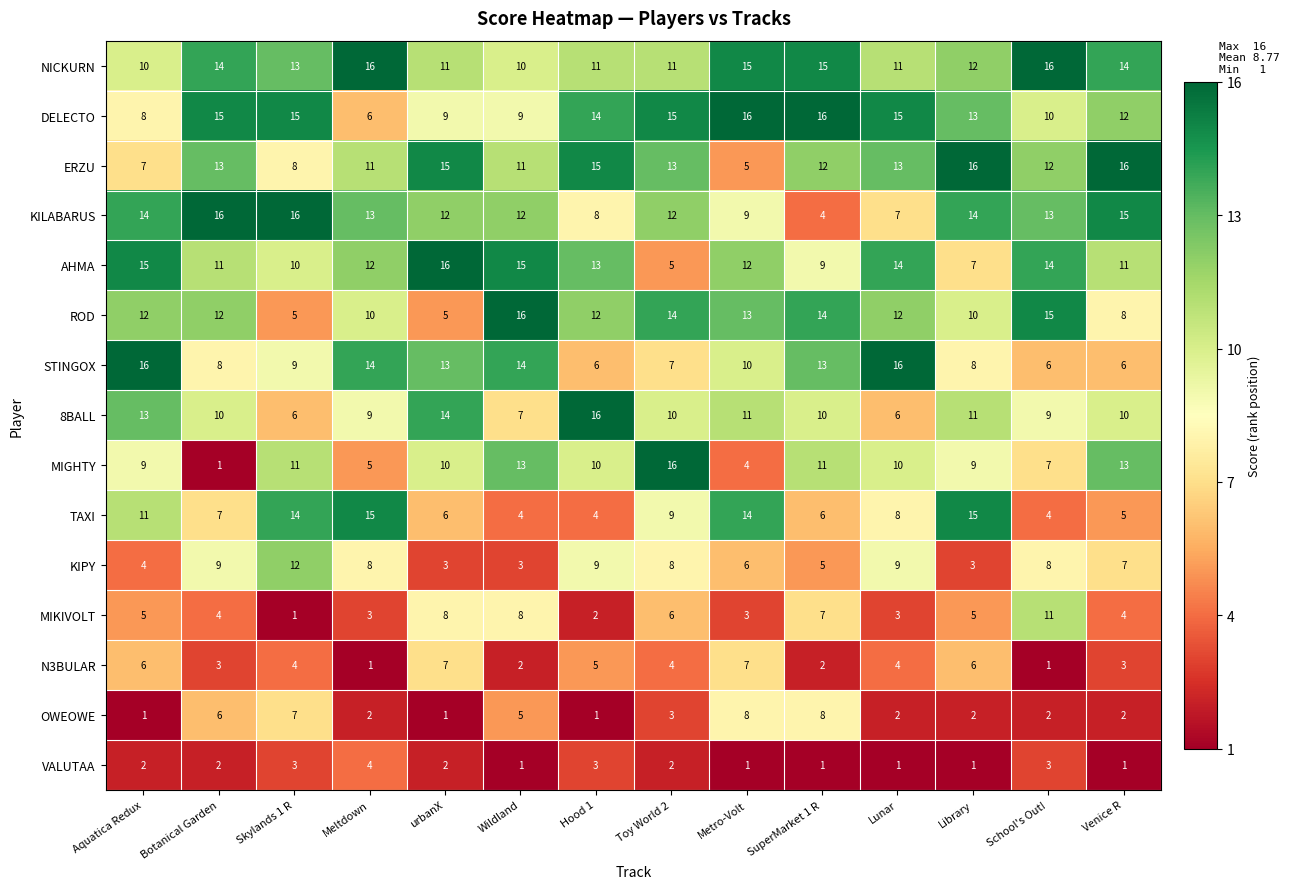

Count the number of data series in this chart.

15